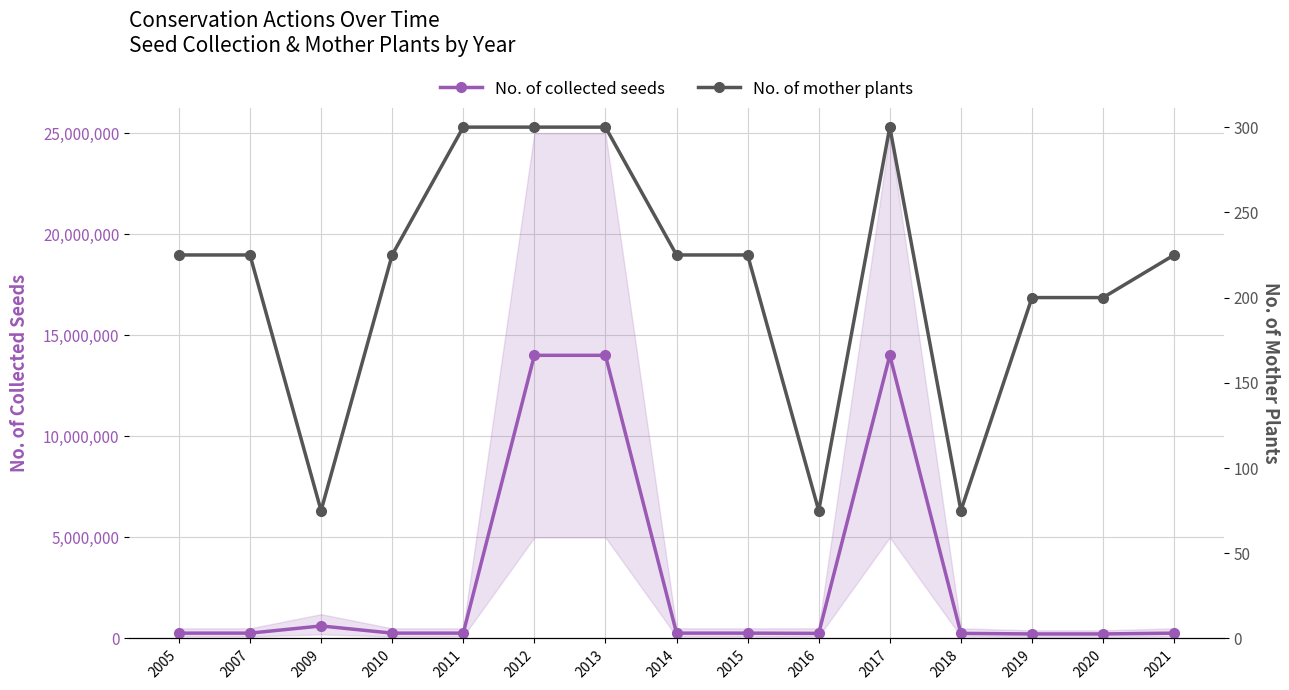

What are all the series names shown in the legend?

No. of collected seeds, No. of mother plants